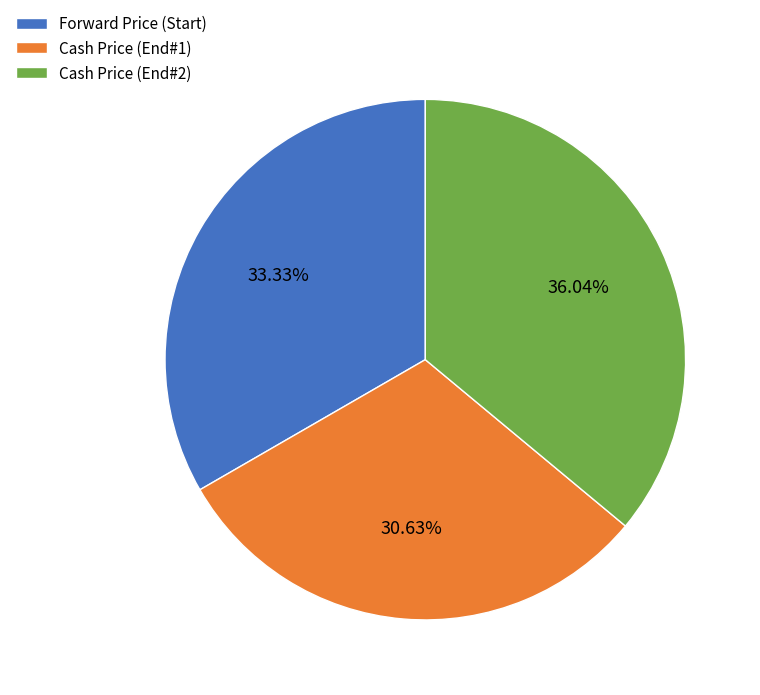

To the nearest percent, what is the average slice percentage?

33%